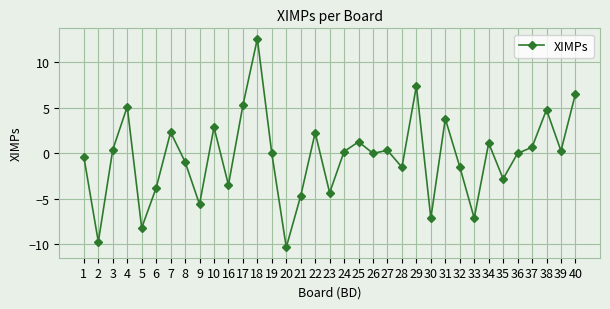

What is the difference between the values at 31 and 7?

1.5